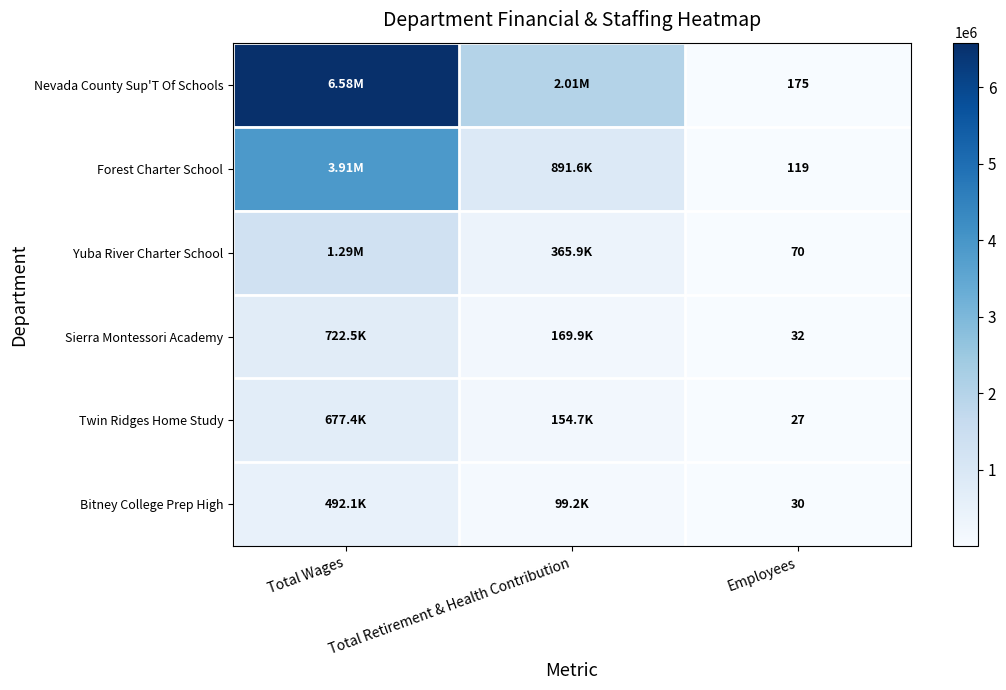

Rank the series at Employees from highest to lowest value.

Nevada County Sup'T Of Schools, Forest Charter School, Yuba River Charter School, Sierra Montessori Academy, Bitney College Prep High, Twin Ridges Home Study